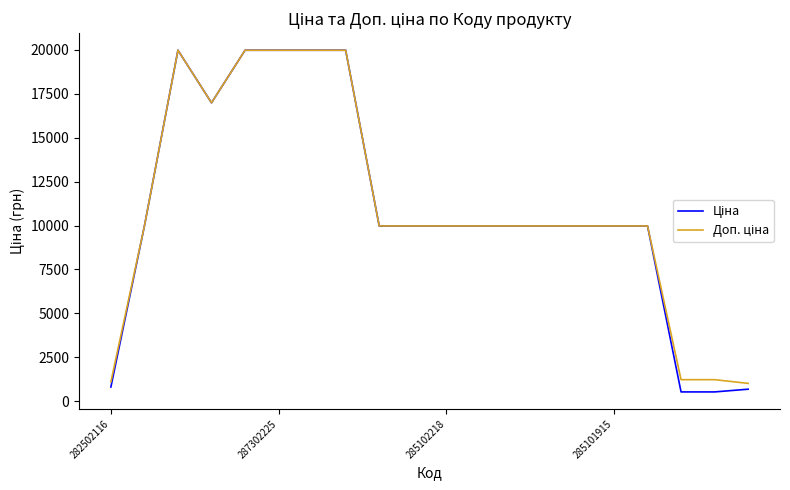

How many lines are shown in the chart?

2